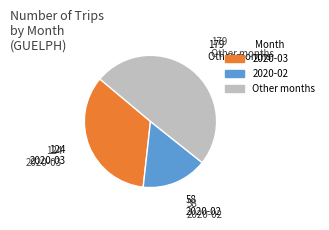

Which slice is the largest?

Other months